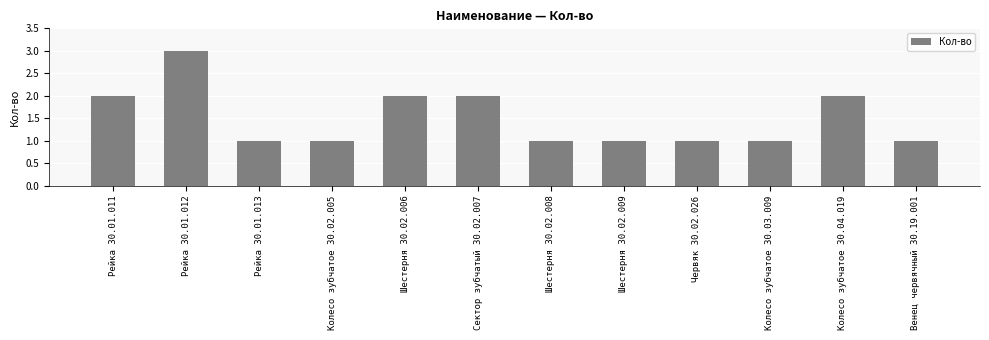

Reading right to left, transcribe all the data shown in this chart.

Венец червячный 30.19.001=1	Колесо зубчатое 30.04.019=2	Колесо зубчатое 30.03.009=1	Червяк 30.02.026=1	Шестерня 30.02.009=1	Шестерня 30.02.008=1	Сектор зубчатый 30.02.007=2	Шестерня 30.02.006=2	Колесо зубчатое 30.02.005=1	Рейка 30.01.013=1	Рейка 30.01.012=3	Рейка 30.01.011=2